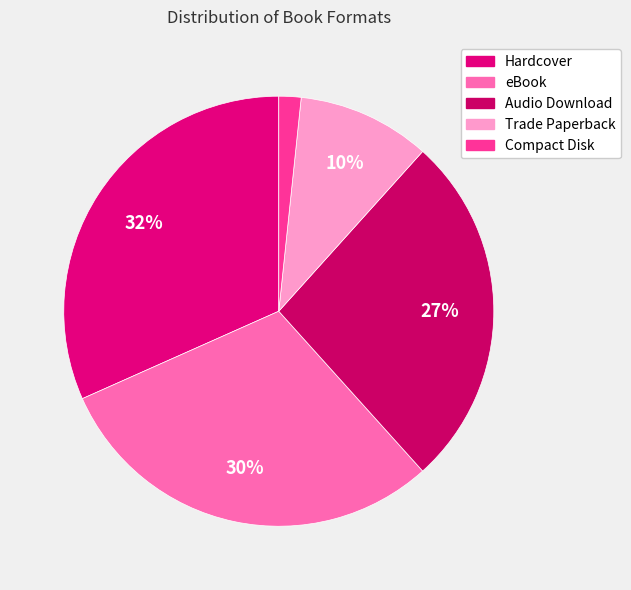

Rank the categories by value from highest to lowest.

Hardcover, eBook, Audio Download, Trade Paperback, Compact Disk